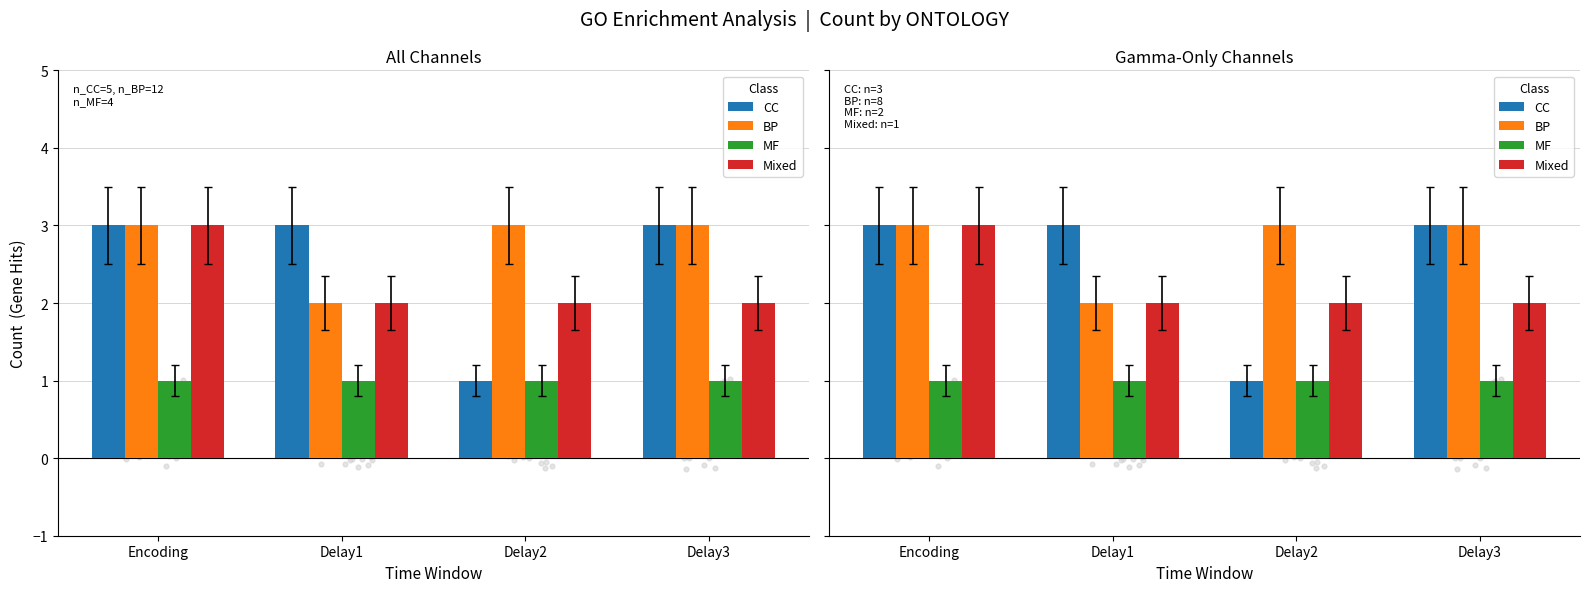

At which category is the sum across all series the highest?

Encoding